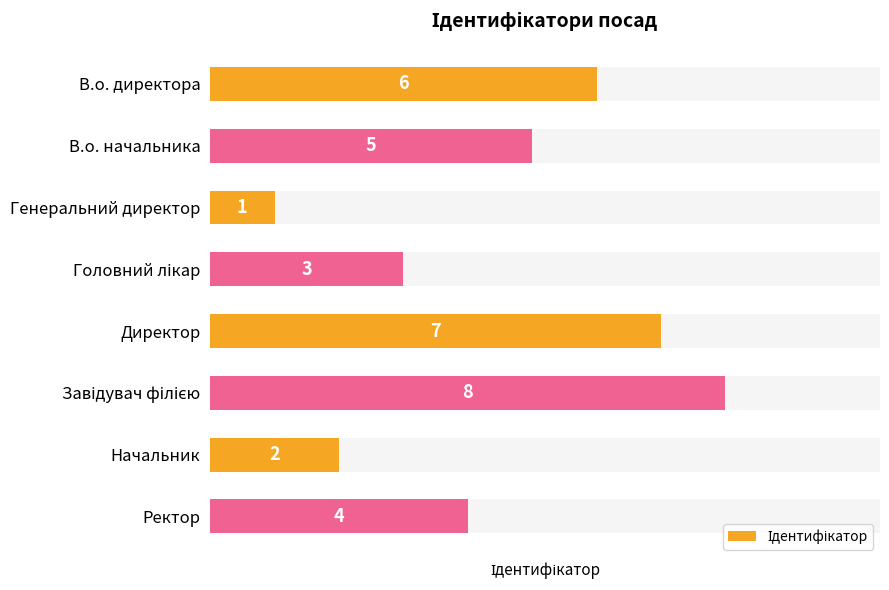

Are the bars grouped side by side (vs. stacked)?

No